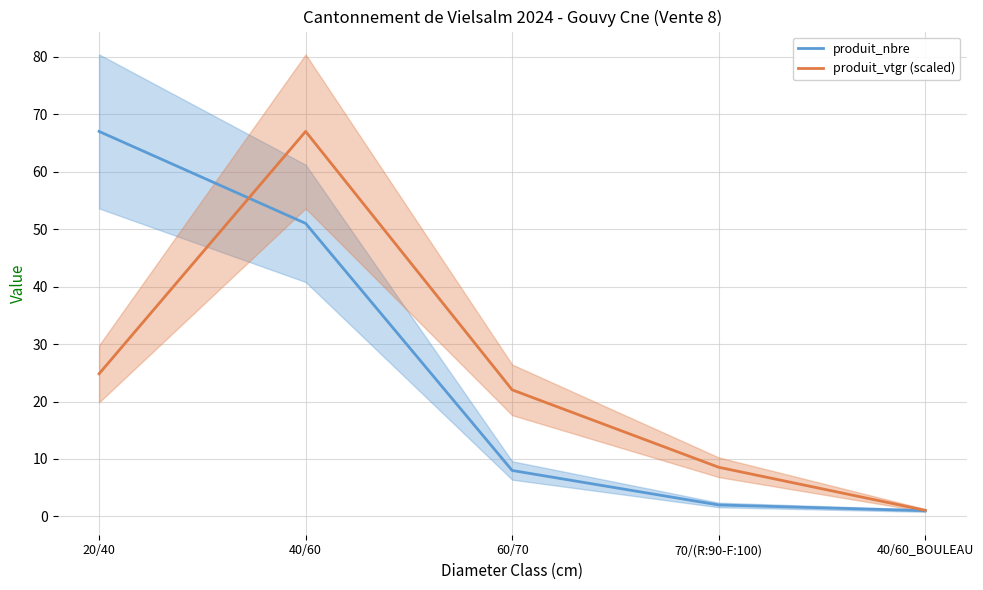

At which category is the sum across all series the highest?

40/60